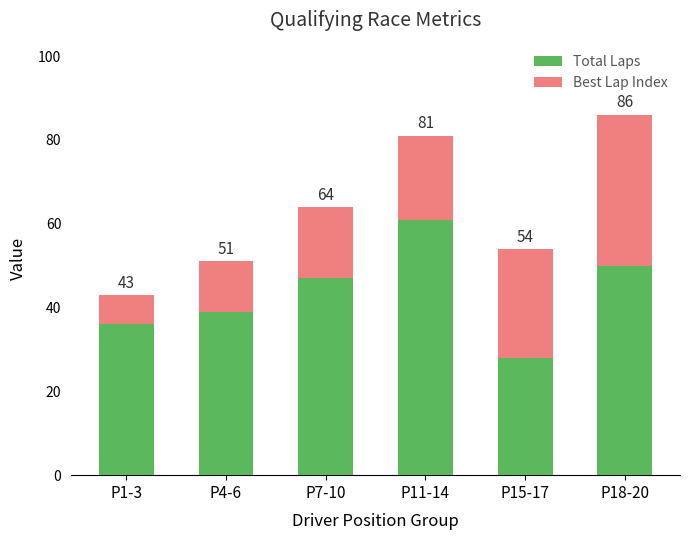

Does the chart contain any negative values?

No